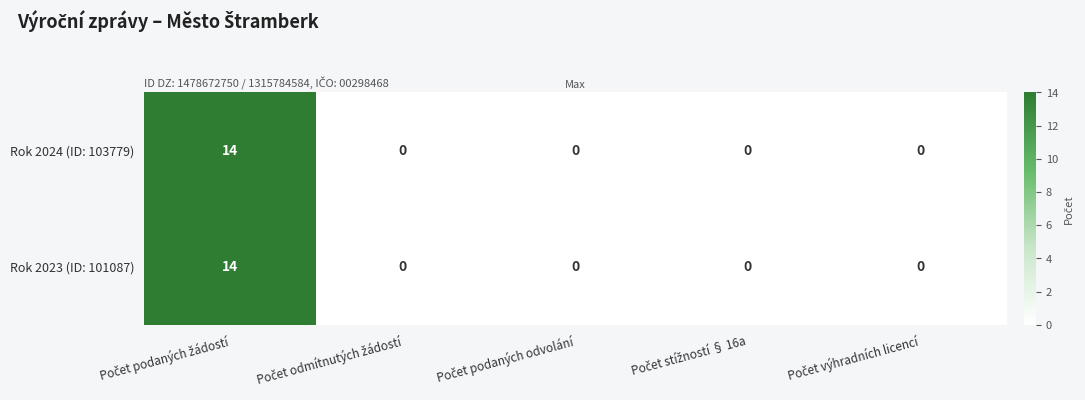

What is the difference between the maximum and minimum values in the Rok 2023 (ID: 101087) series?

14